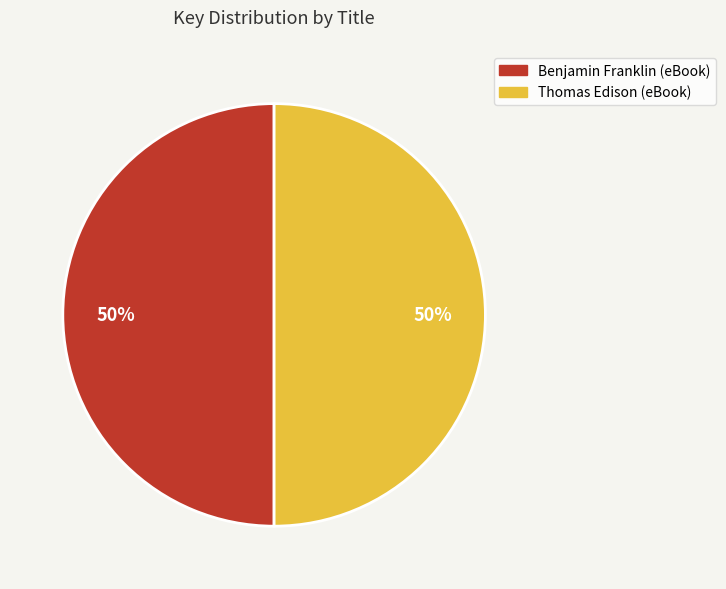

What is the ratio of the value at Thomas Edison (eBook) to the value at Benjamin Franklin (eBook)?

1.0